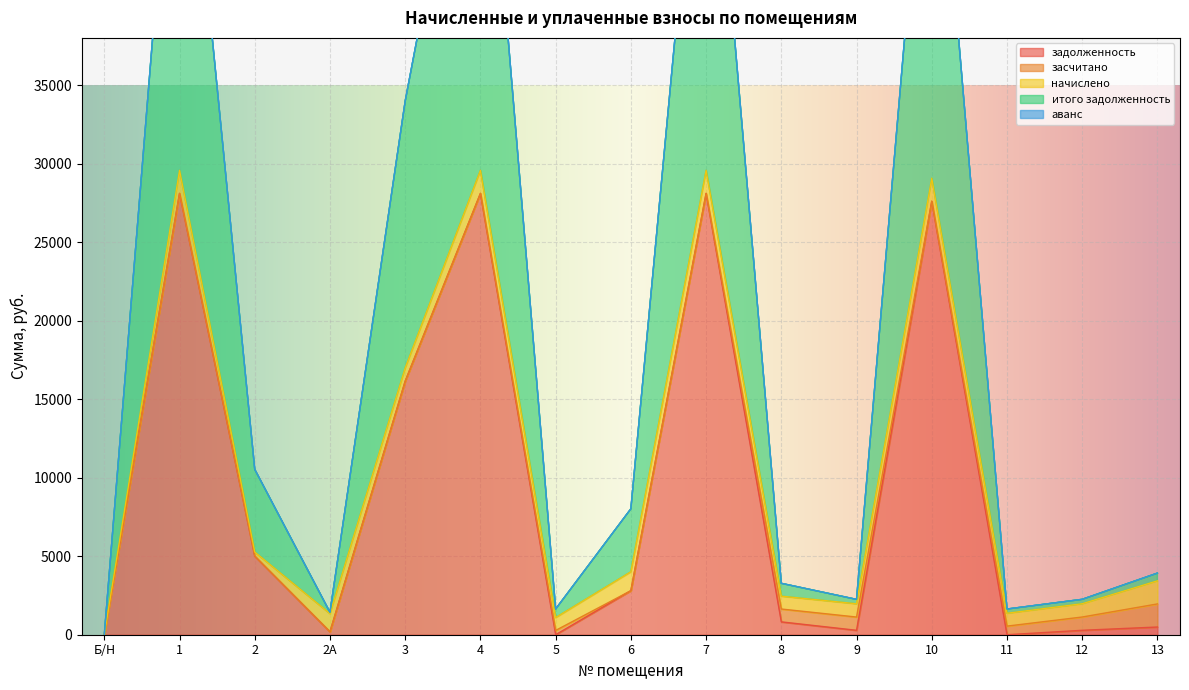

Is the value of начислено at 3 greater than the value of аванс at 2?

Yes